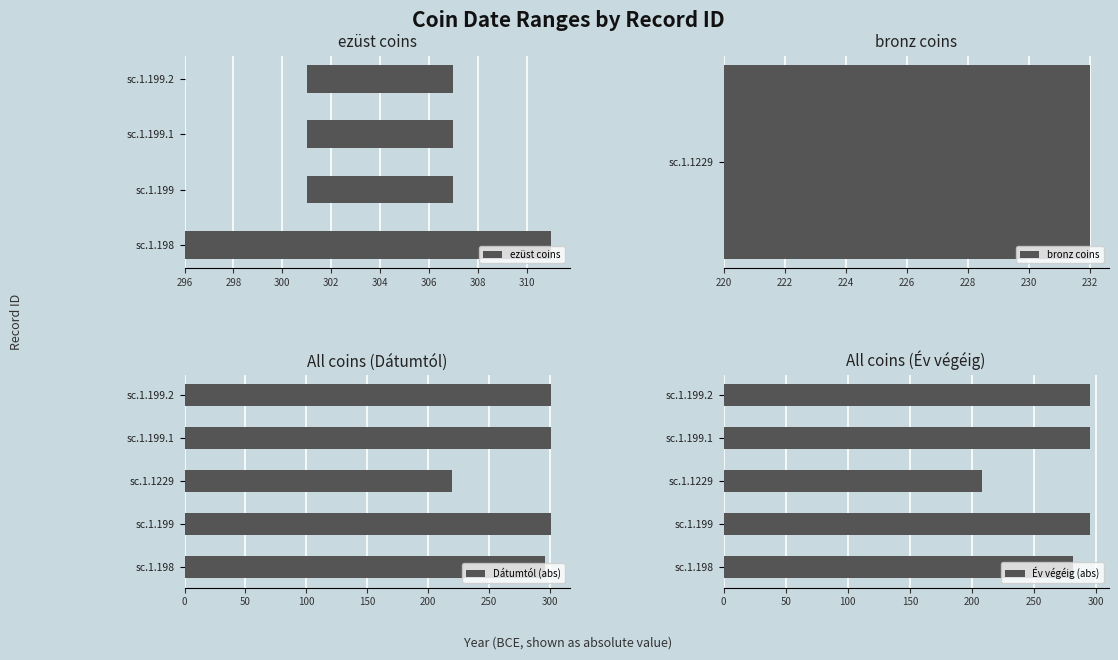

How many data points in Dátumtól (abs) are less than 301?

2